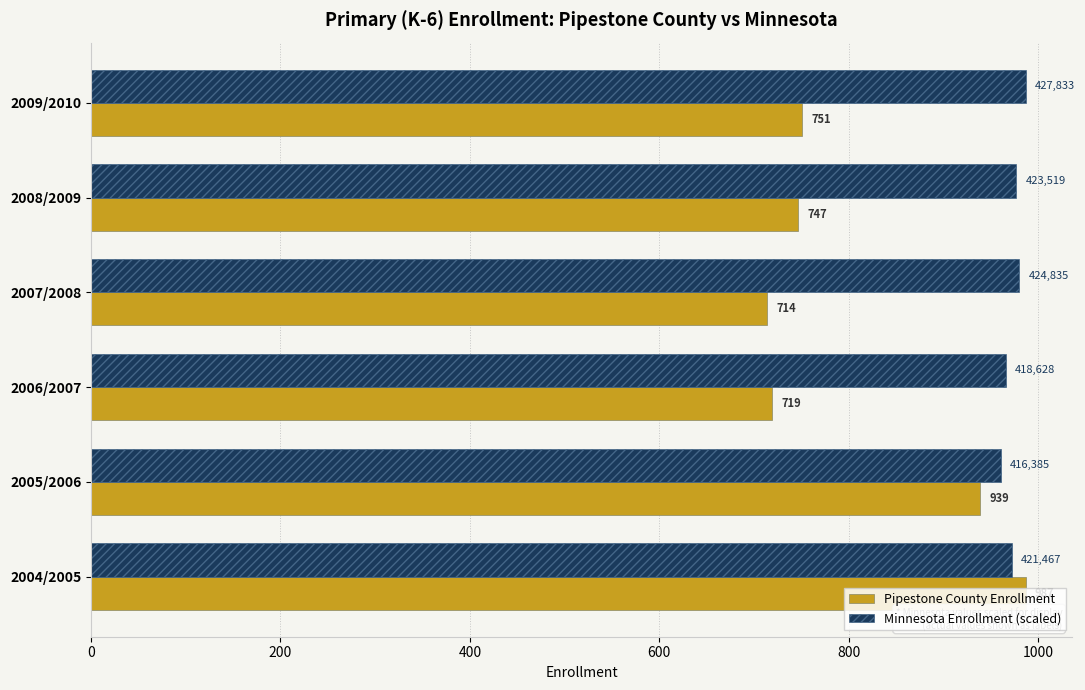

Which category has the highest value in the Minnesota Enrollment (scaled) series?

2009/2010